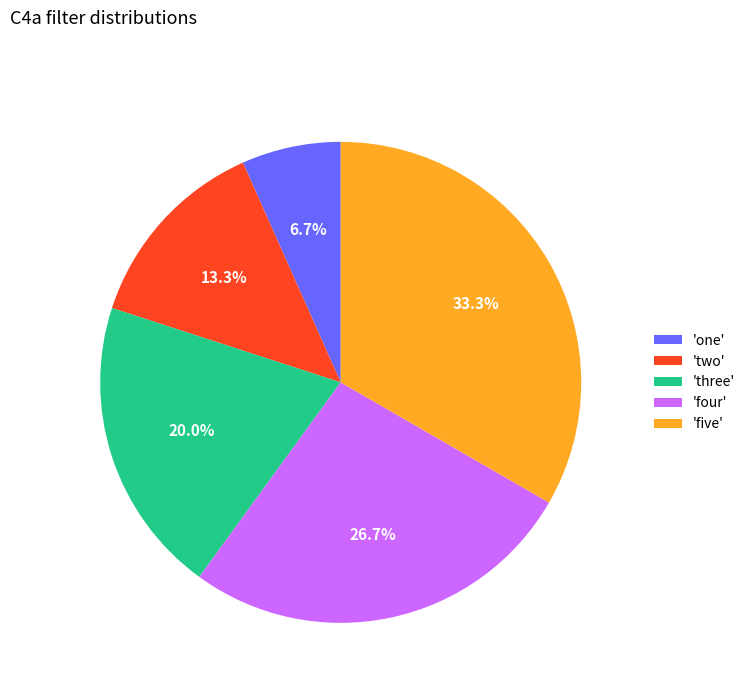

Is there a majority slice in this chart?

No